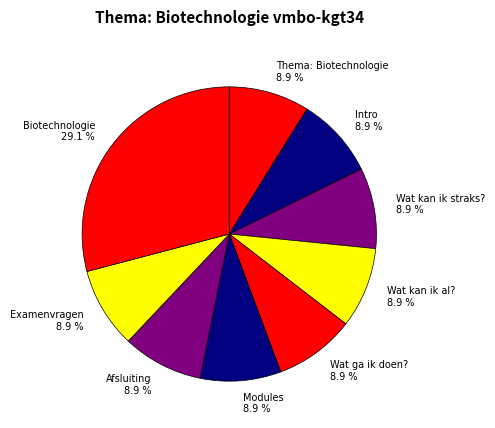

True or false: Wat ga ik doen? accounts for 9% of the total.

True